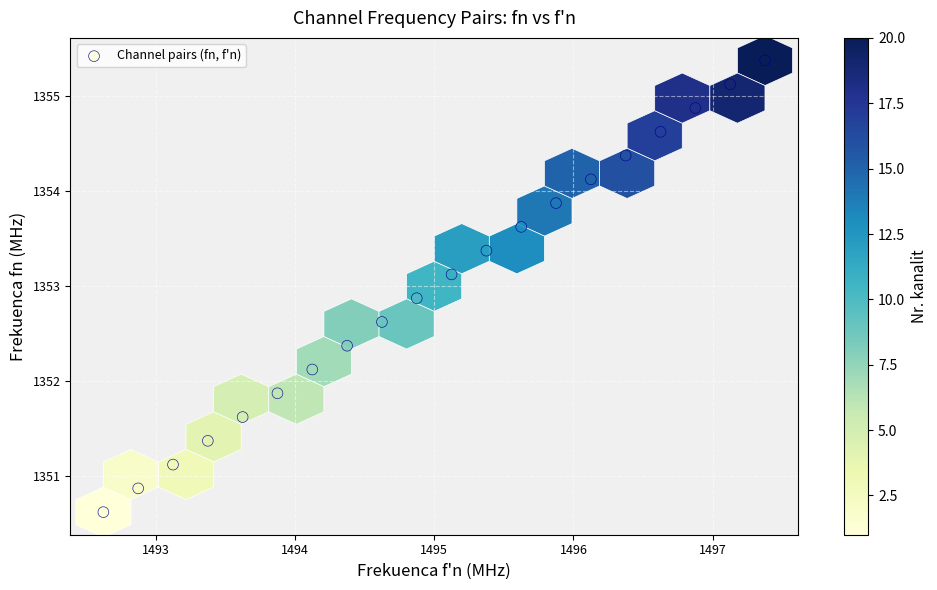

What is the range of X values (max minus min)?

4.8